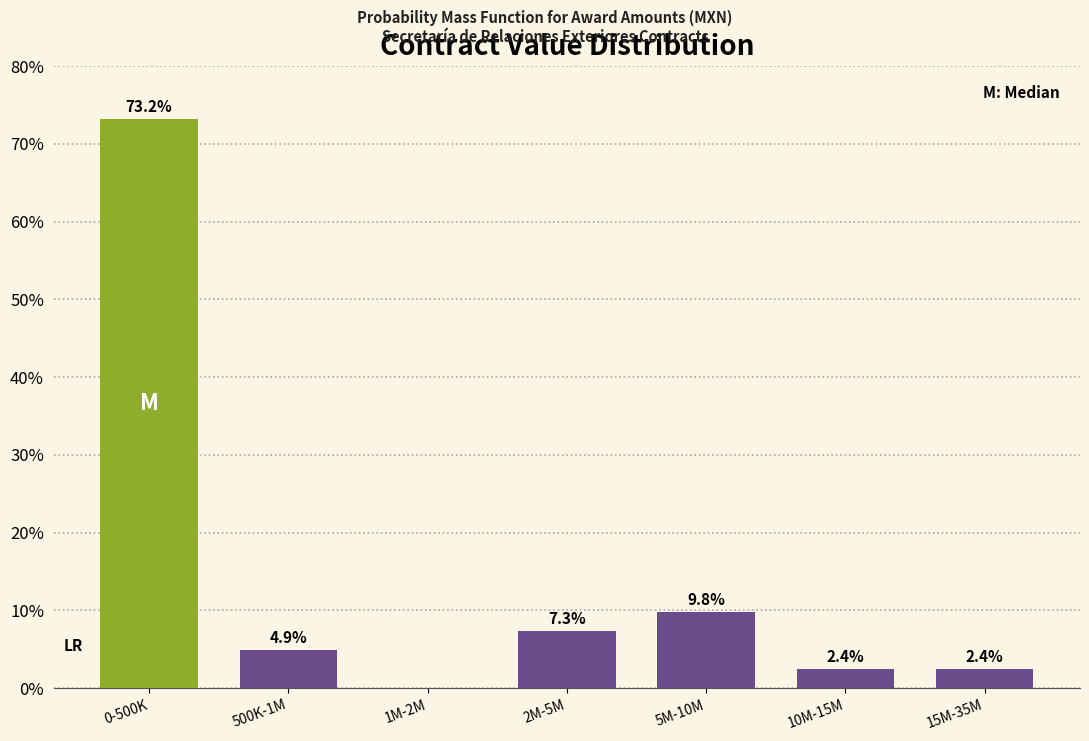

Reading left to right, extract all data points from this chart.

0-500K=73.2	500K-1M=4.9	1M-2M=0.0	2M-5M=7.3	5M-10M=9.8	10M-15M=2.4	15M-35M=2.4